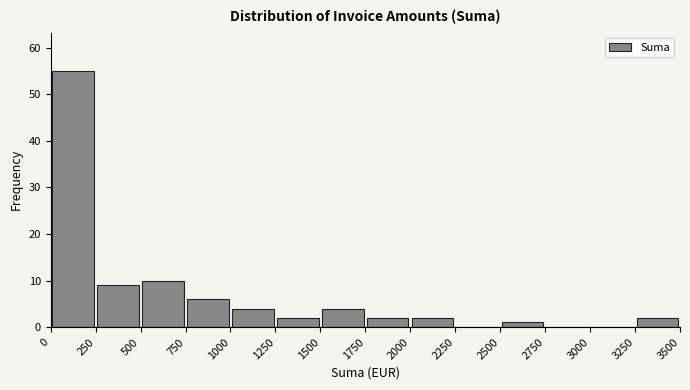

How tall is the bar that spans 1250 to 1500 on the x-axis? The values are not printed on the chart, so give them approximately, as read against the axis.

2